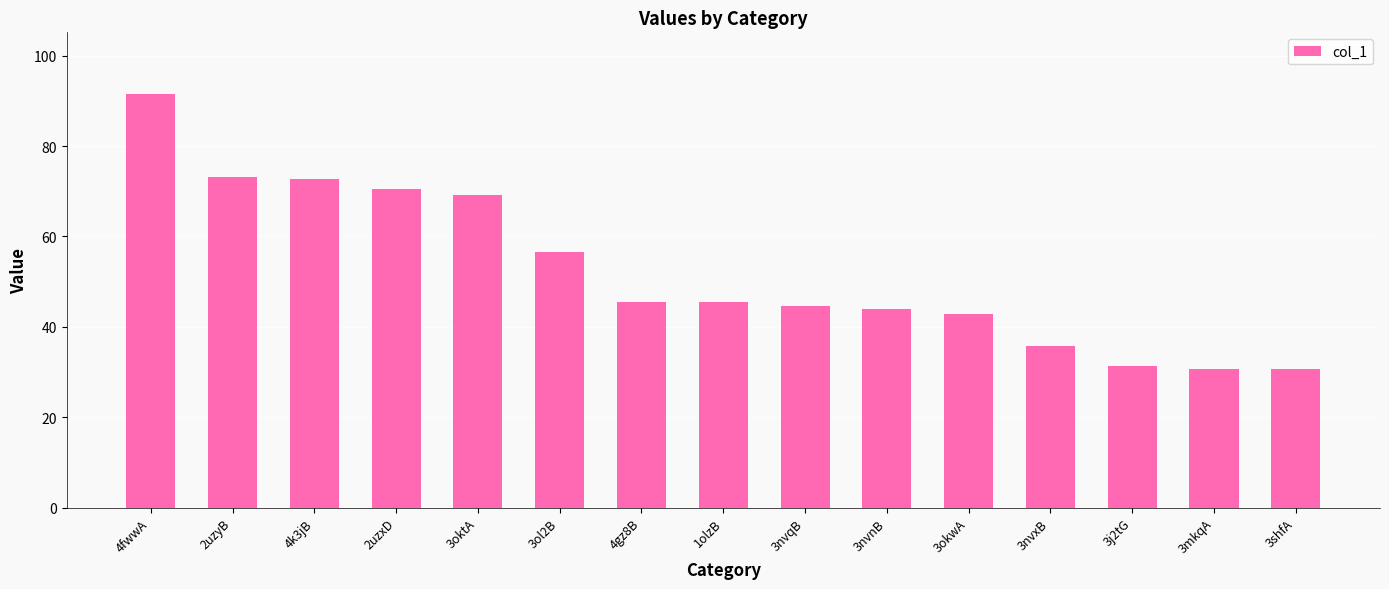

What position from the right is 3ol2B?

10